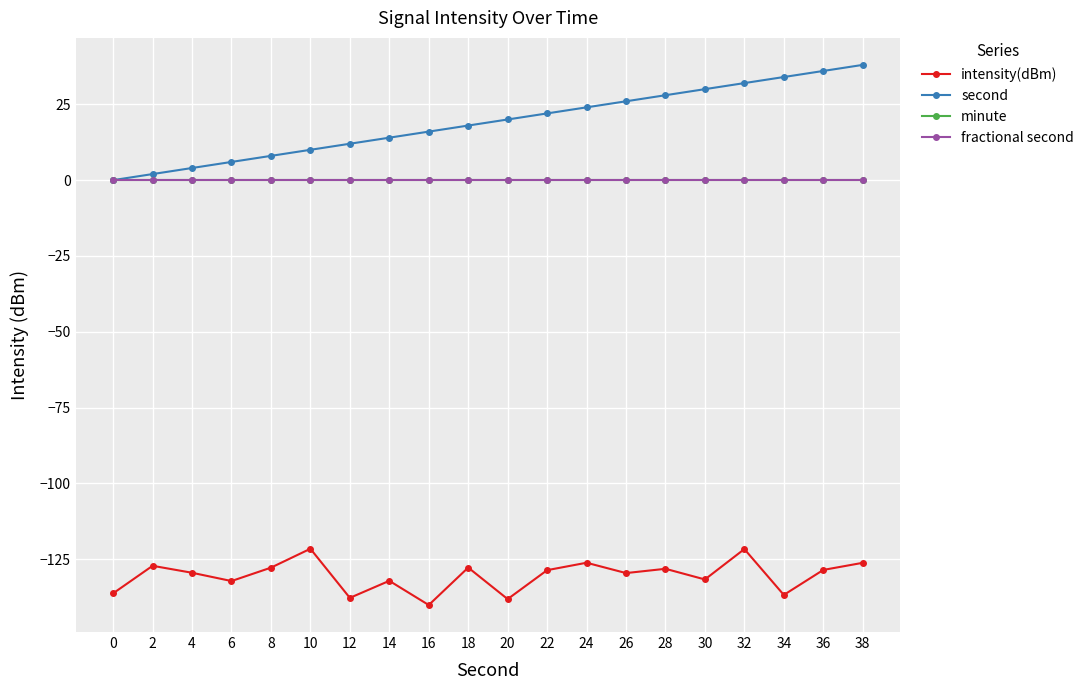

What is the difference between the highest and lowest values at 18?

145.8